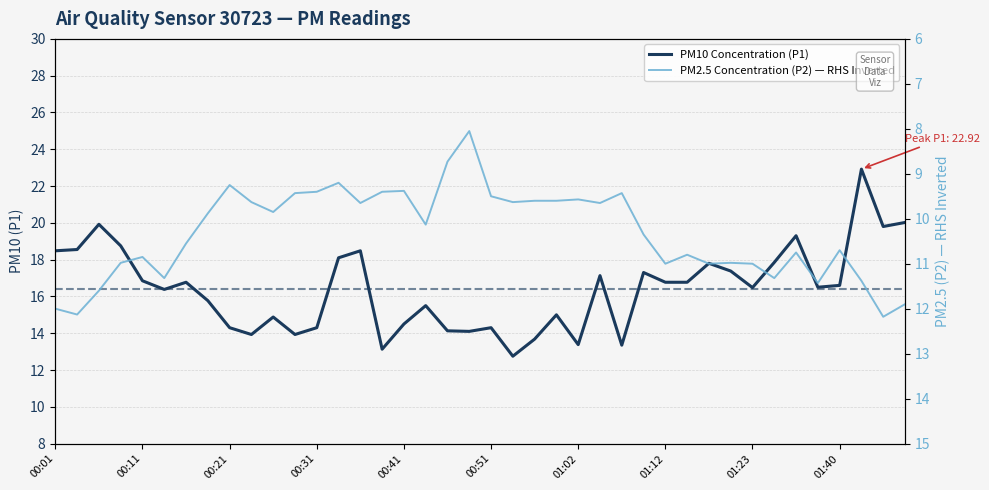

What position from the right is 11?

29